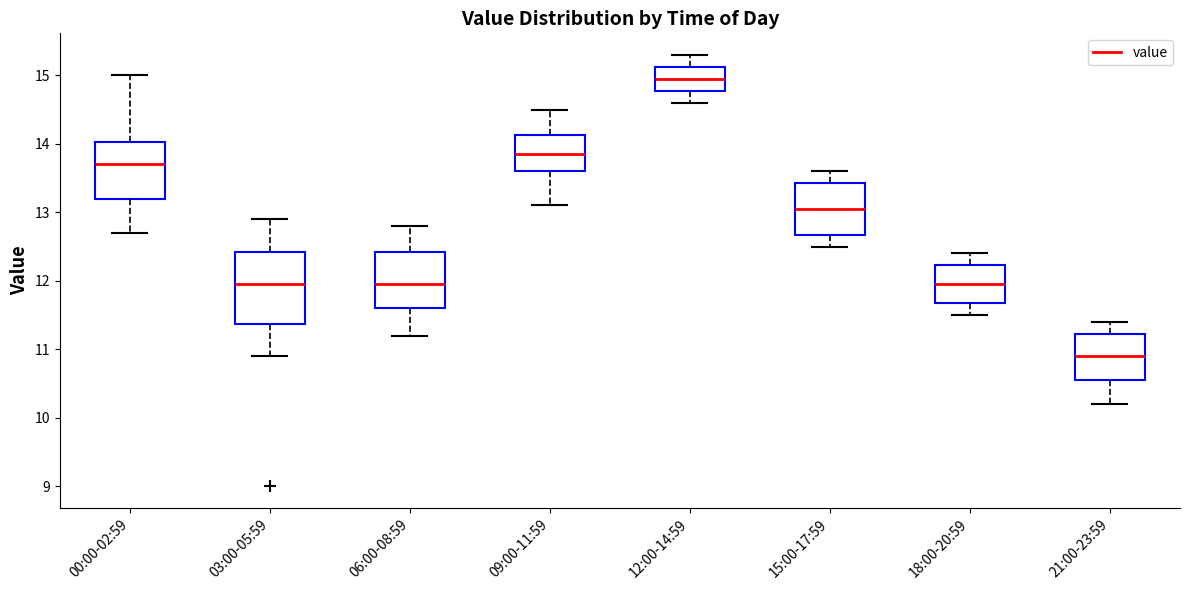

Which box has the lowest median line?

21:00-23:59